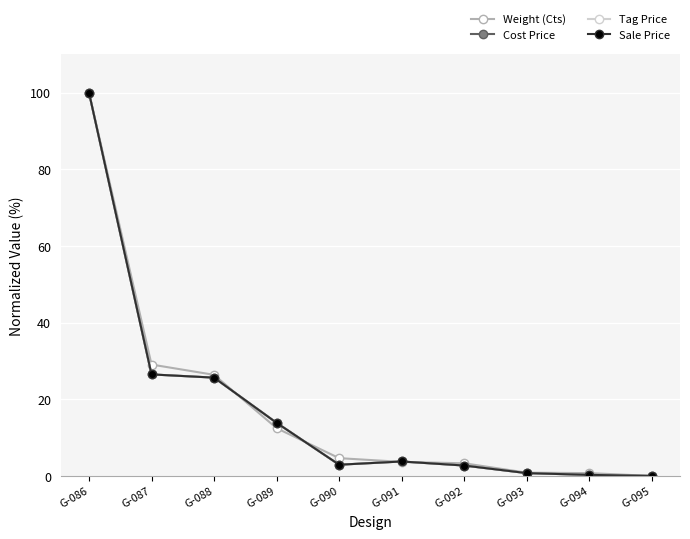

Between which two adjacent categories do Weight (Cts) and Cost Price first intersect?

G-088 and G-089